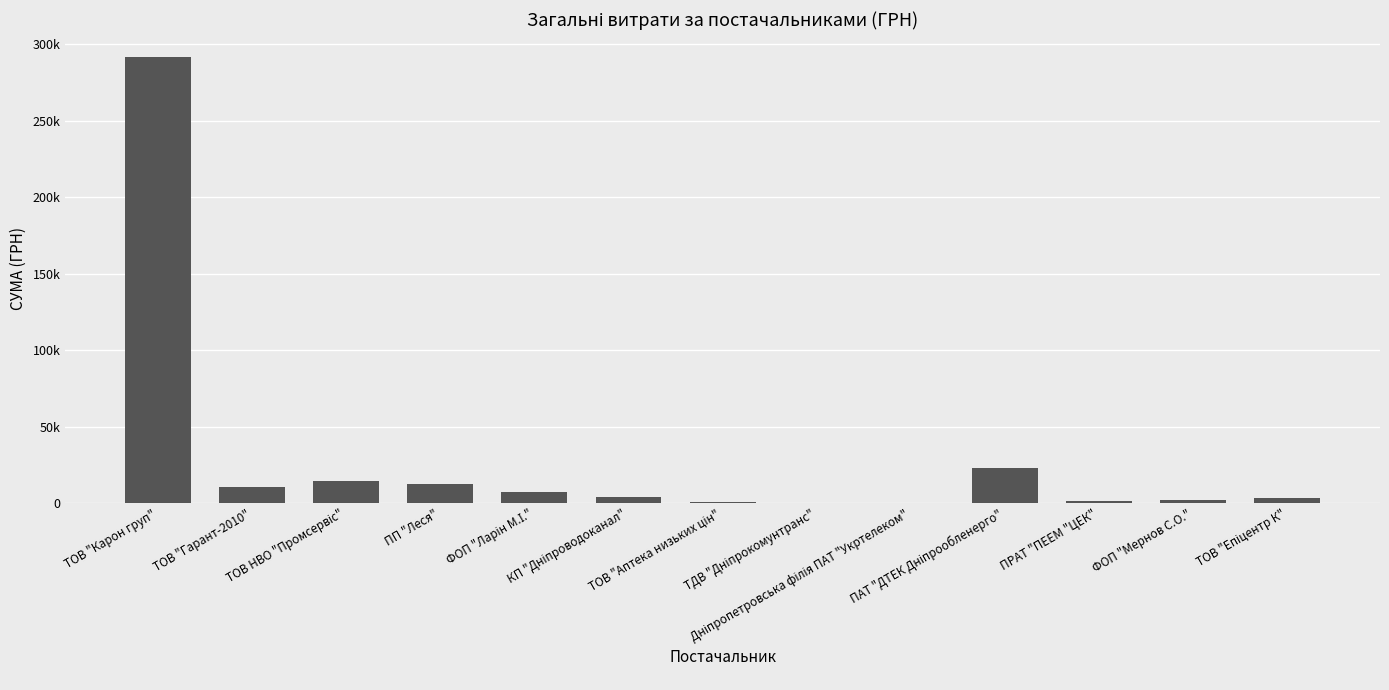

Between ТОВ "Карон груп" and ПАТ "ДТЕК Дніпрообленерго", which is larger?

ТОВ "Карон груп"